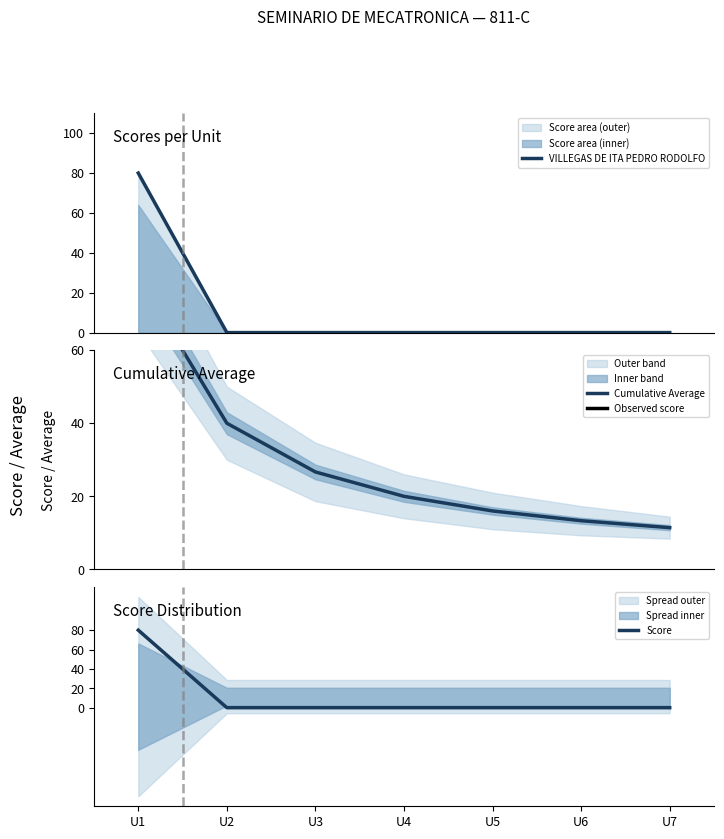

What is the difference between the maximum and minimum values in the Score series?

80